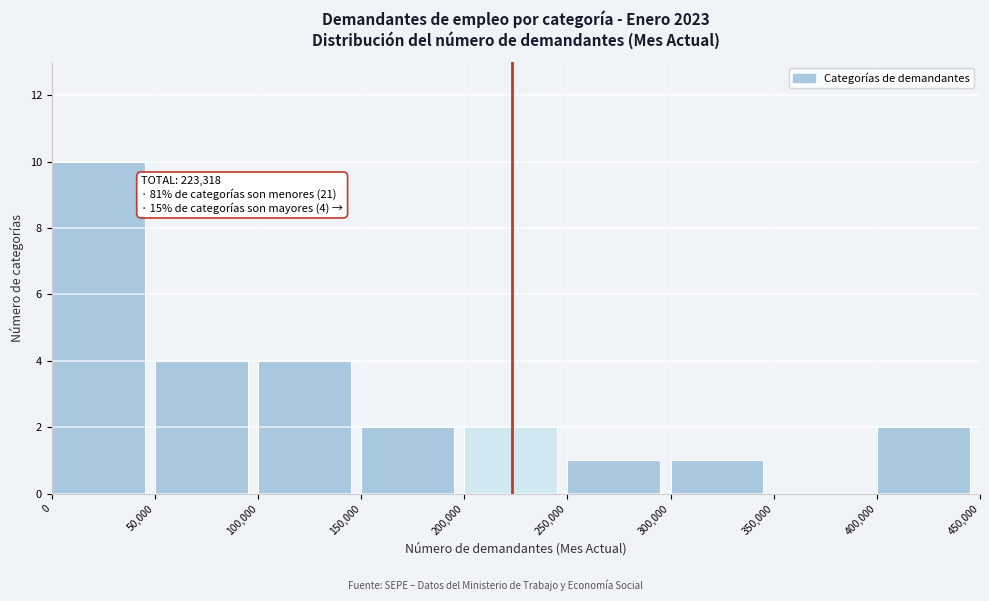

Which range on the x-axis has the tallest bar?

0 to 50,000